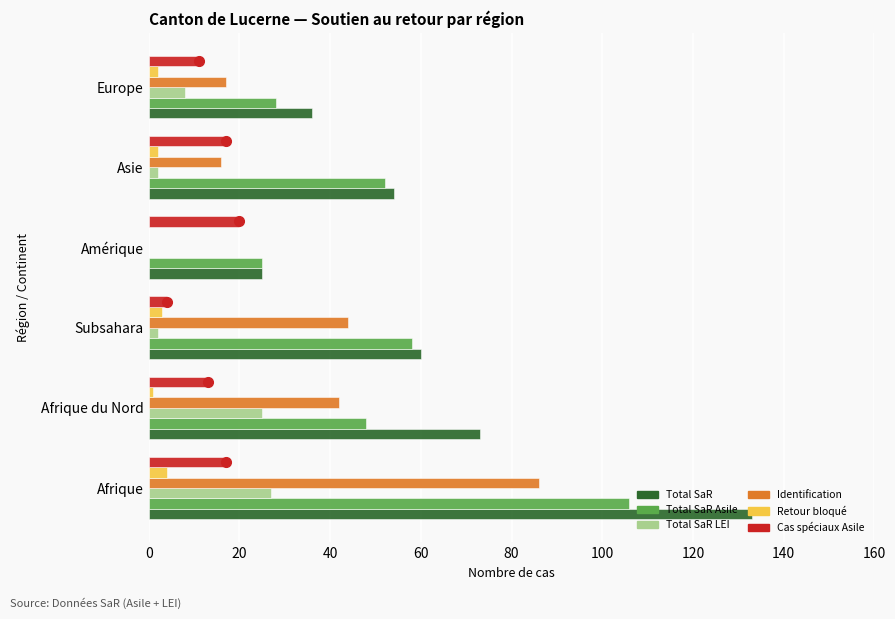

What is the difference between the highest and lowest values at Afrique?

129